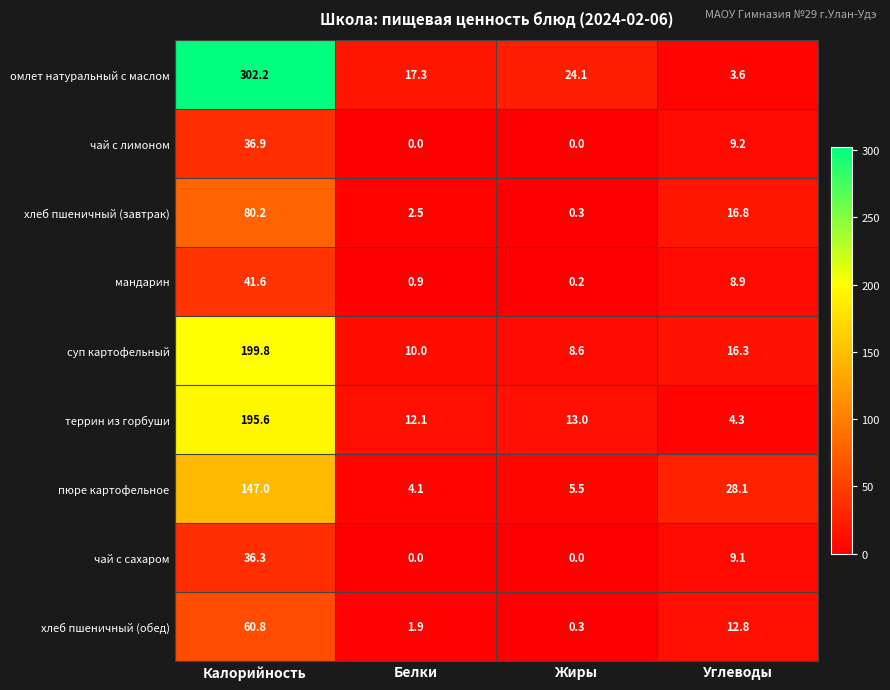

What is the maximum value shown in the chart?

302.2